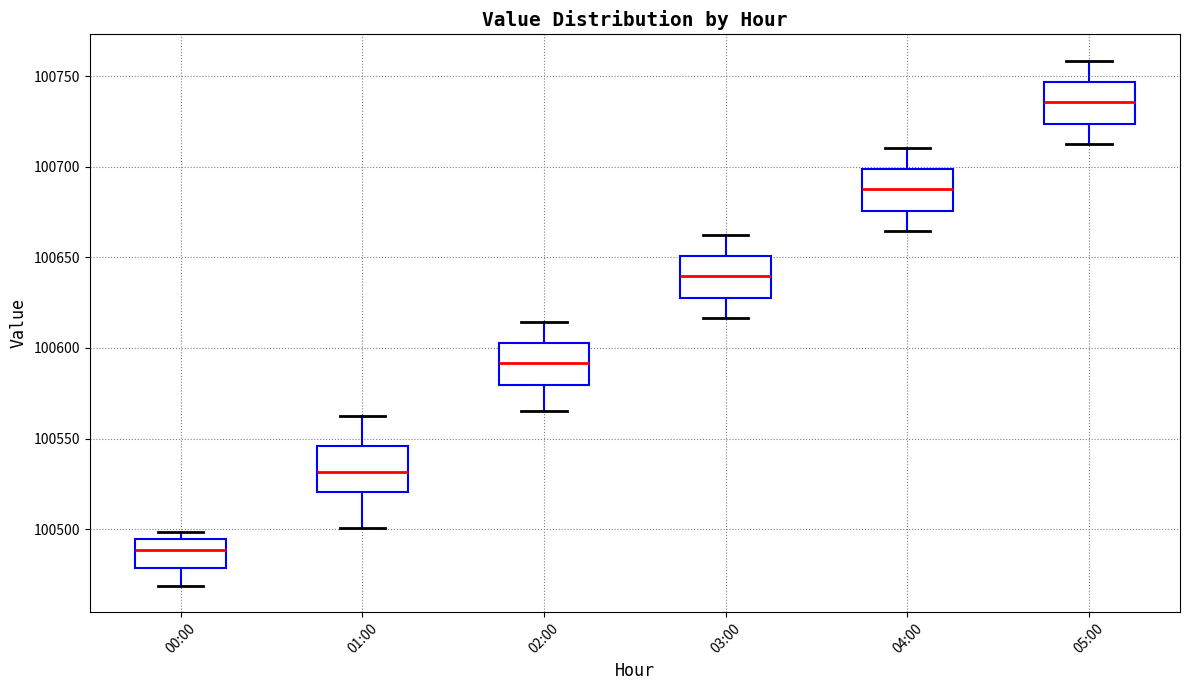

Reading left to right, transcribe this box plot: for each box, give where its median line is, the range the box spans, and where its two whiskers end, as read against the y-axis. The values are not printed on the chart, so give them approximately, as read against the axis.

00:00: median 100490, box 100480 to 100495, whiskers 100470 to 100500
01:00: median 100530, box 100520 to 100545, whiskers 100500 to 100560
02:00: median 100590, box 100580 to 100605, whiskers 100565 to 100615
03:00: median 100640, box 100630 to 100650, whiskers 100615 to 100665
04:00: median 100690, box 100675 to 100700, whiskers 100665 to 100710
05:00: median 100735, box 100725 to 100745, whiskers 100715 to 100760